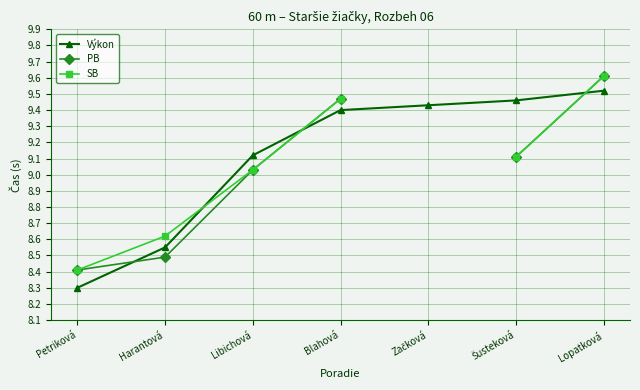

True or false: PB and SB intersect in this chart.

False